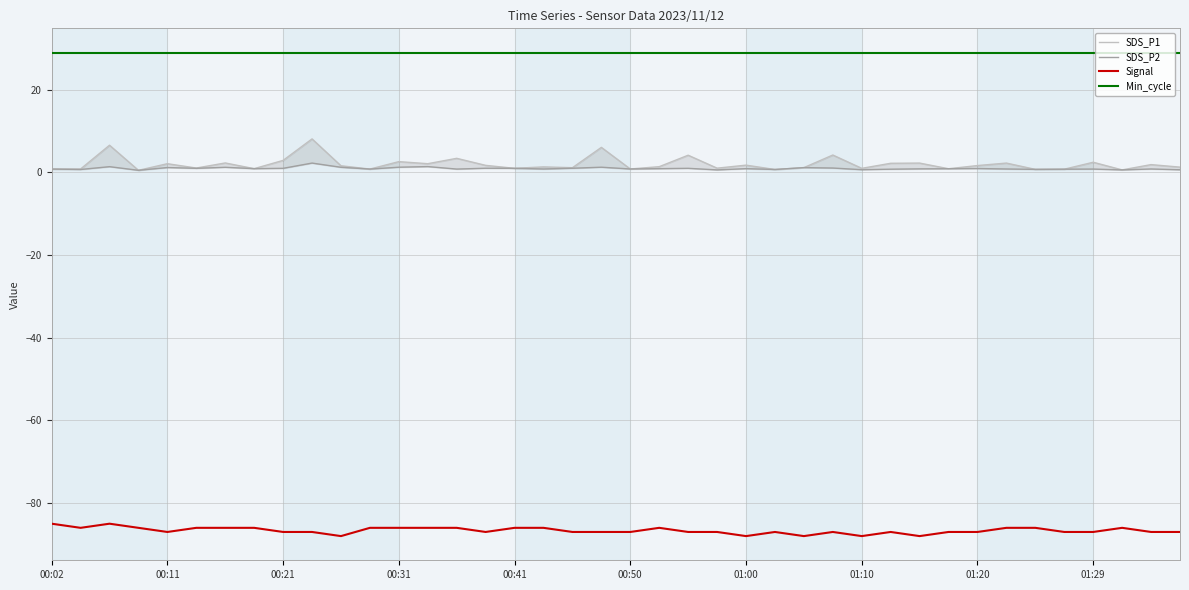

True or false: Signal and SDS_P2 intersect in this chart.

False